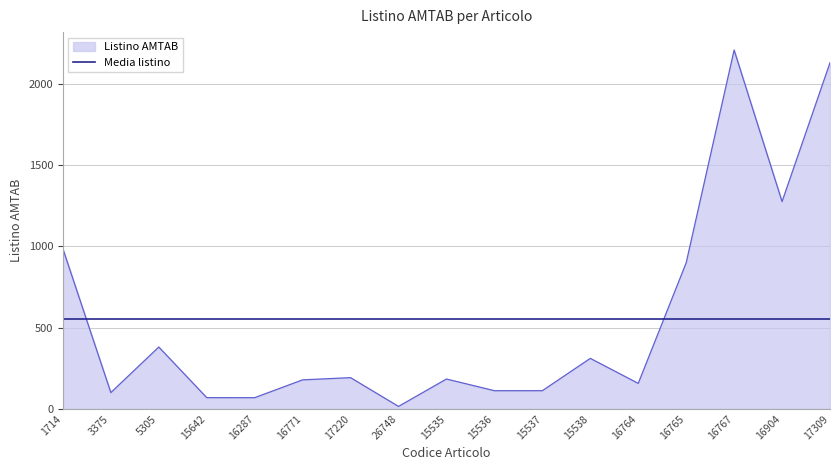

Read the Media listino value at 16904.

551.6